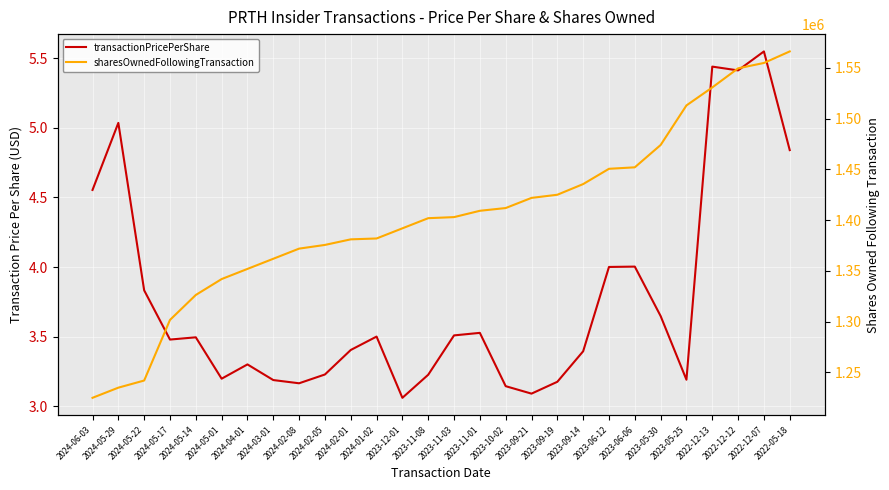

Count the number of data series in this chart.

2